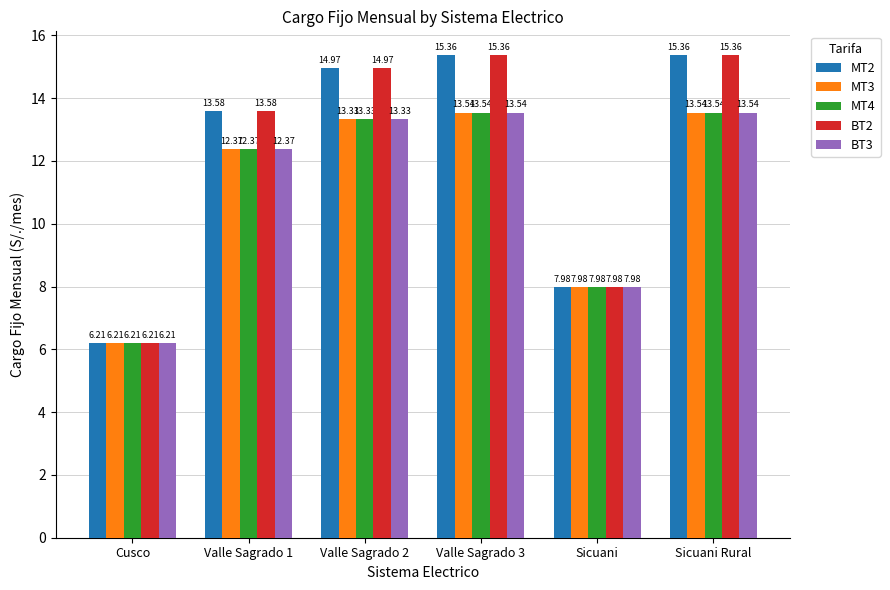

How many values in the MT2 series exceed 14?

3